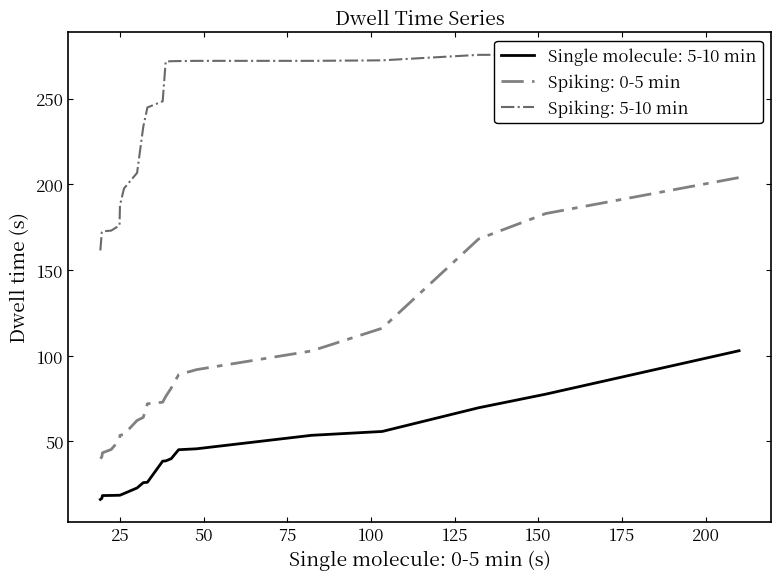

What is the minimum value for Single molecule: 5-10 min?

16.2